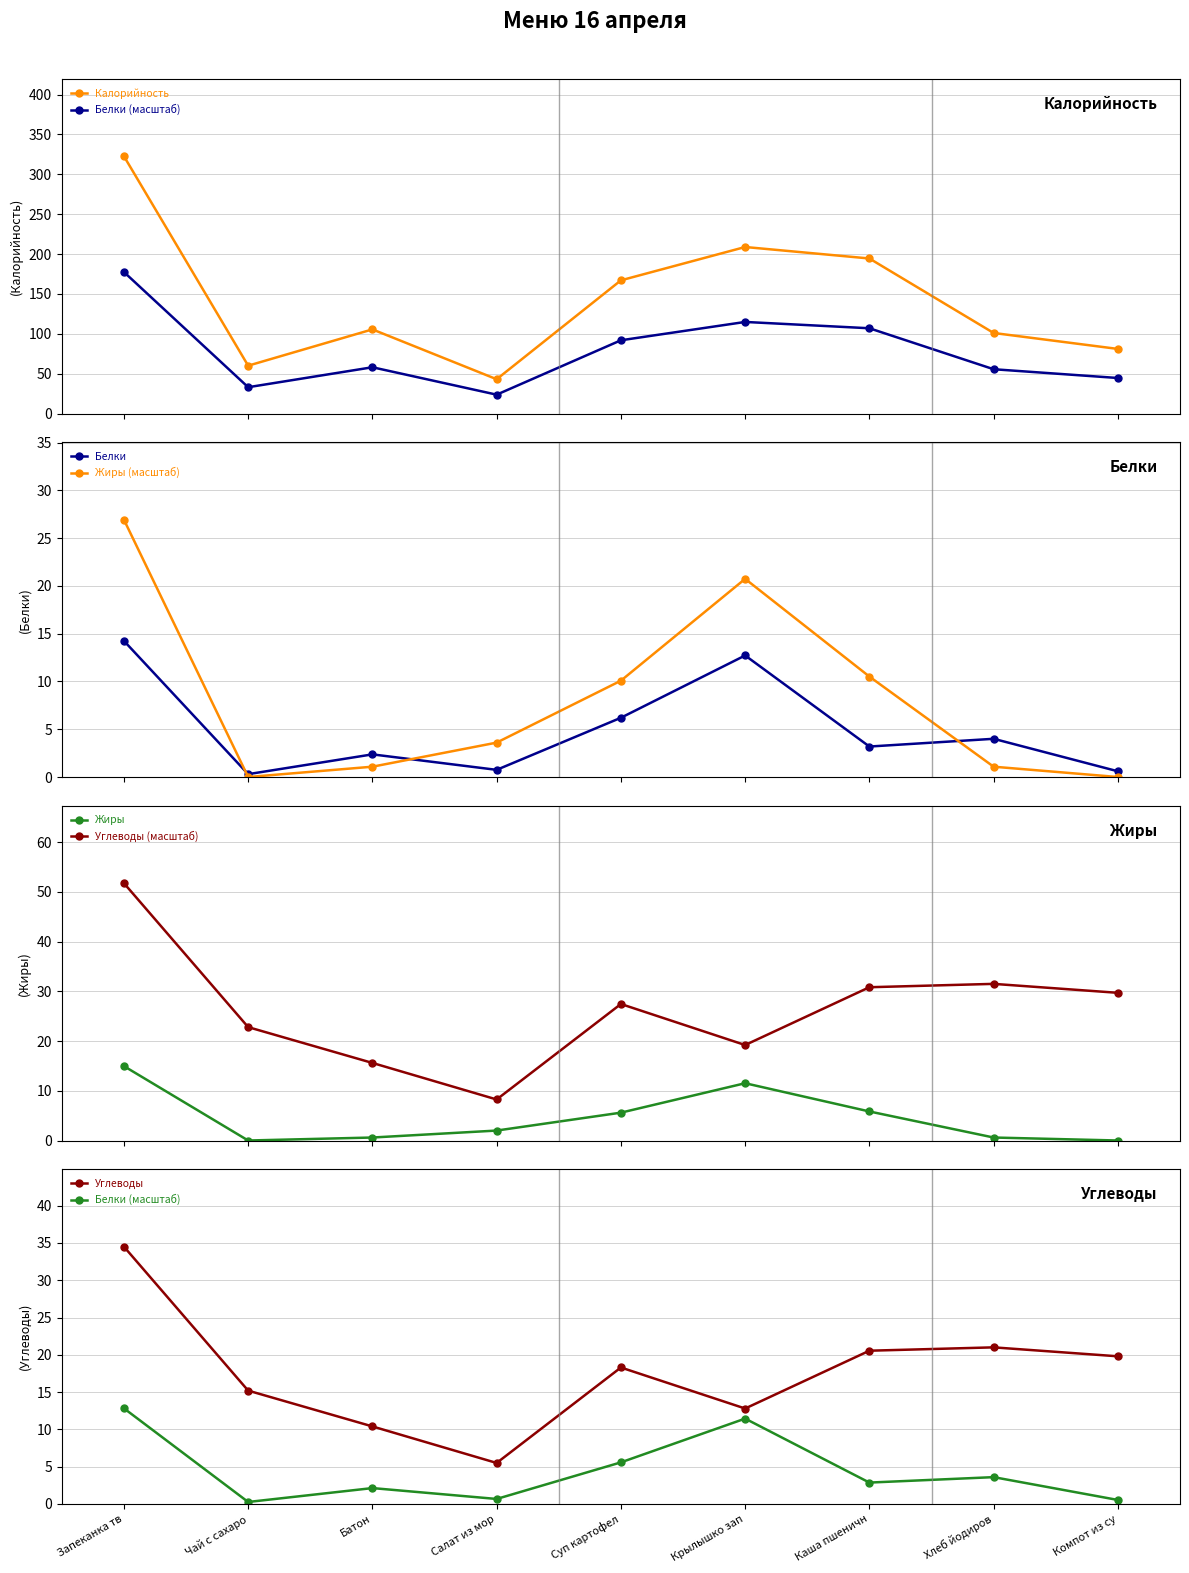

In Жиры (масштаб), how many points are higher than both neighbors (excluding endpoints)?

1